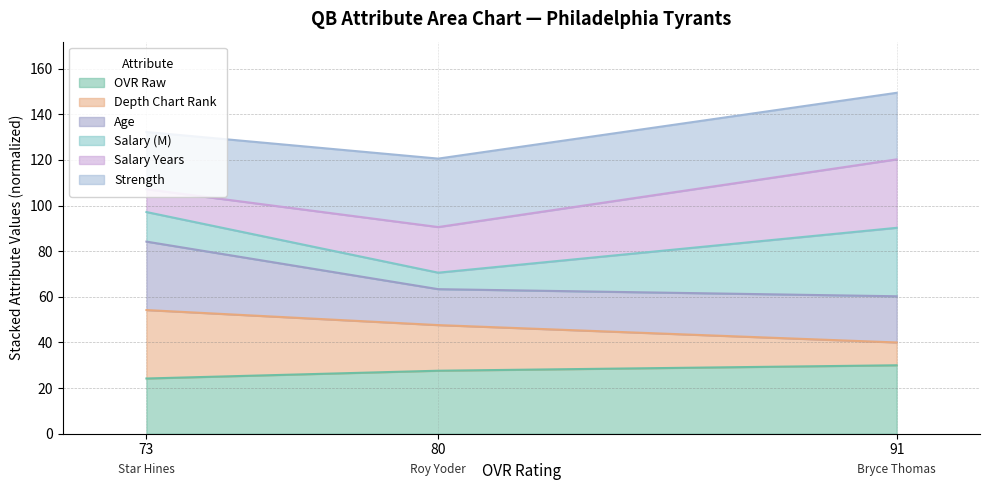

True or false: OVR Raw has a value of 24.2 at 73.

True